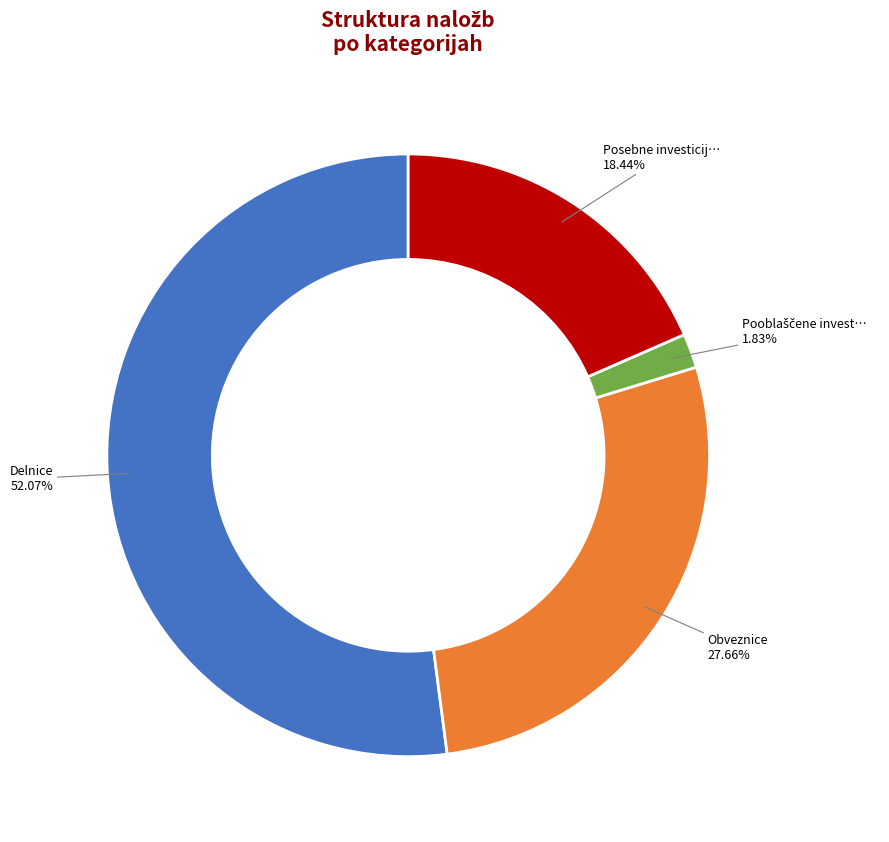

Count the number of slices in the pie.

4